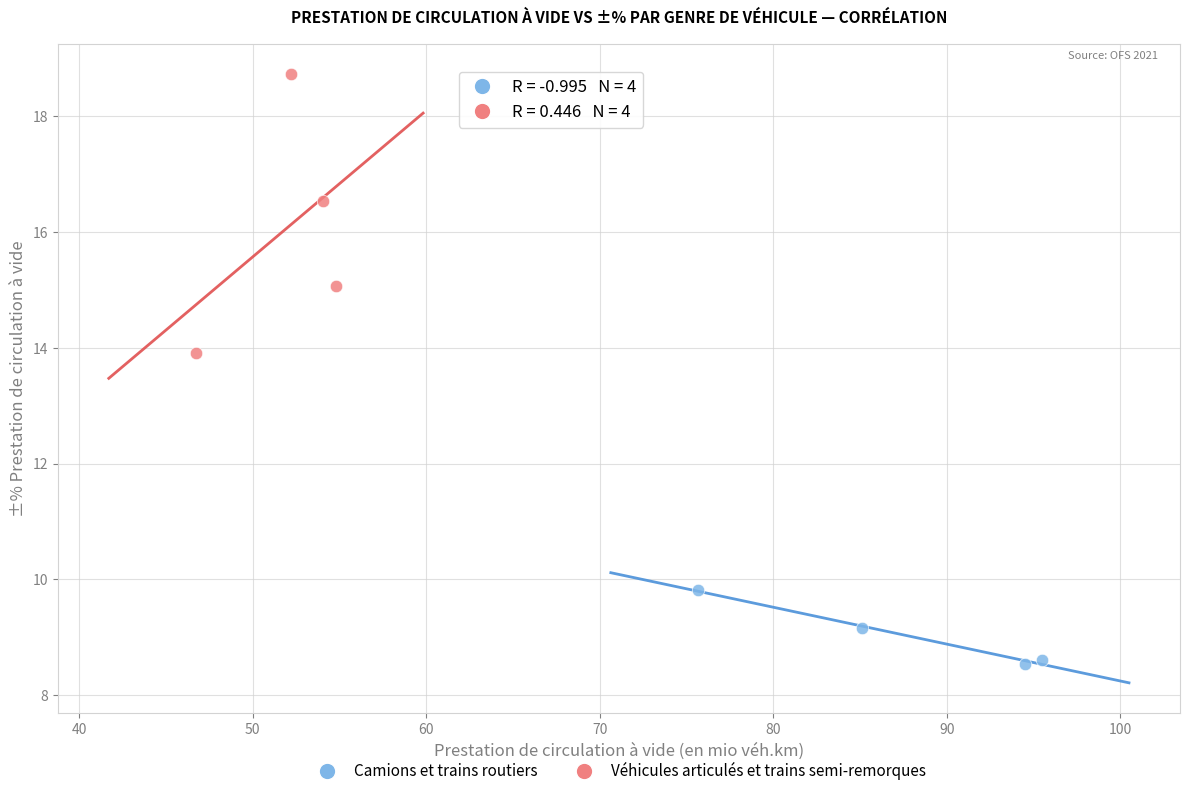

Which series has the widest spread of Y values?

Véhicules articulés et trains semi-remorques